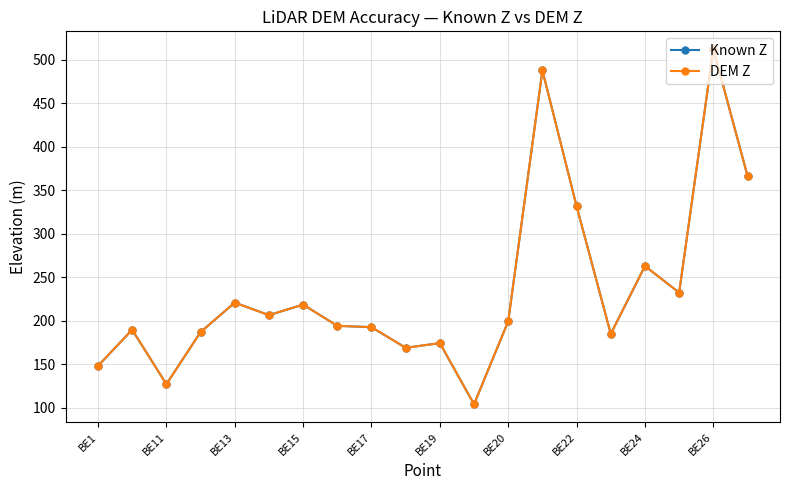

What is the value of the Known Z point at the 1st from the left?

148.1